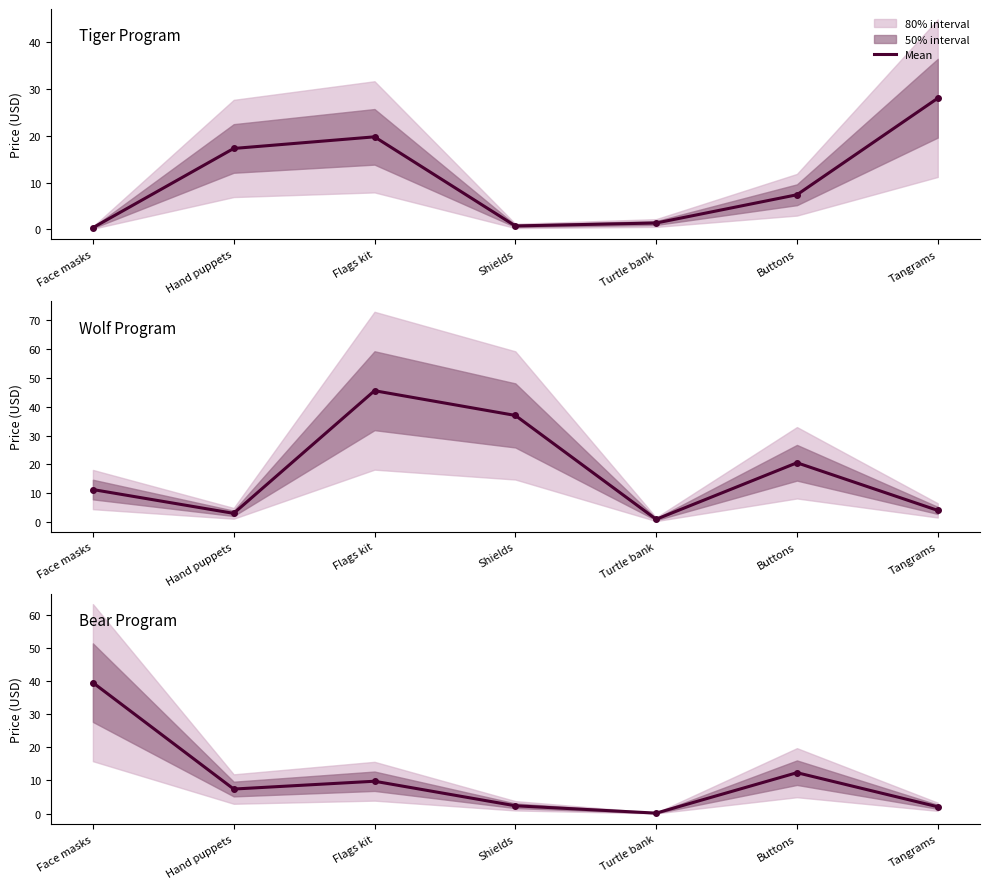

At which label does Wolf Program first exceed 11?

Face masks